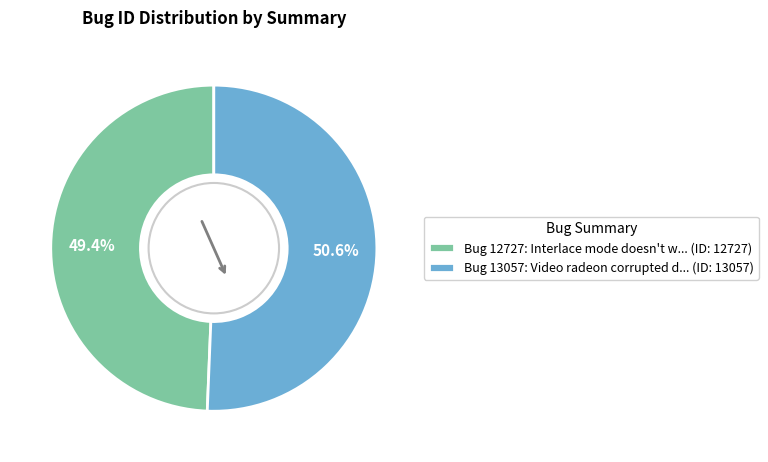

What is the total percentage of Bug 13057: Video radeon corrupted d... (ID: 13057) and Bug 12727: Interlace mode doesn't w... (ID: 12727)?

100.0%